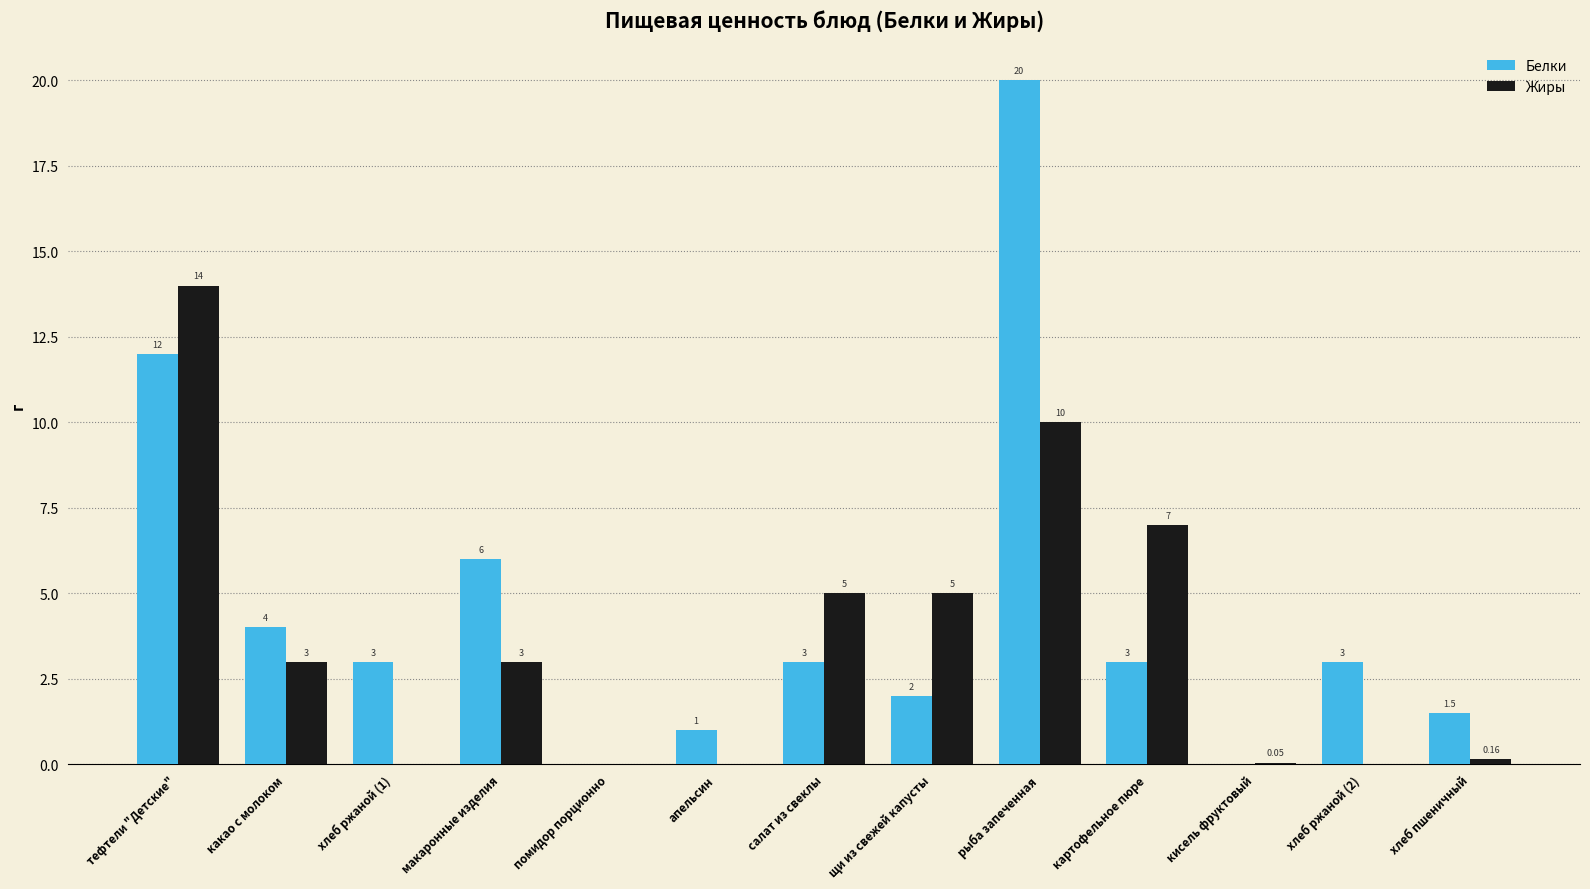

Is the value of Жиры at картофельное пюре greater than the value of Белки at хлеб ржаной (2)?

Yes